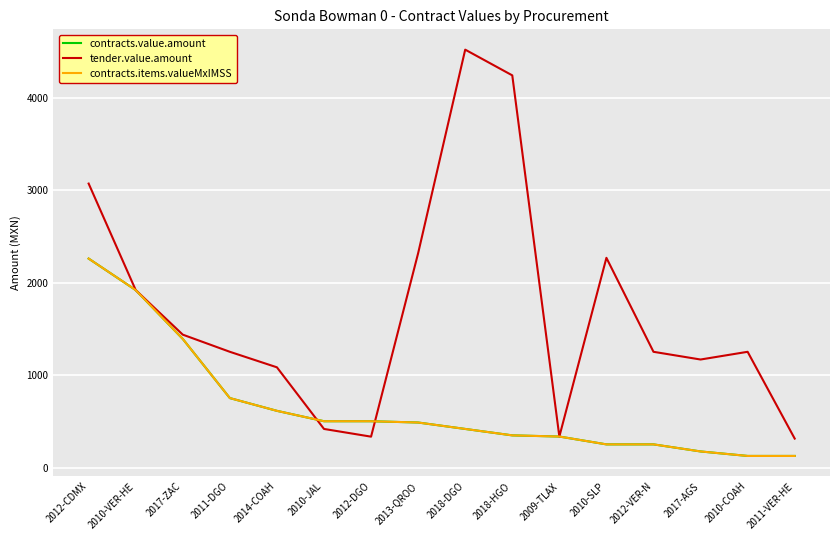

Is this an area chart (filled region under the line)?

No